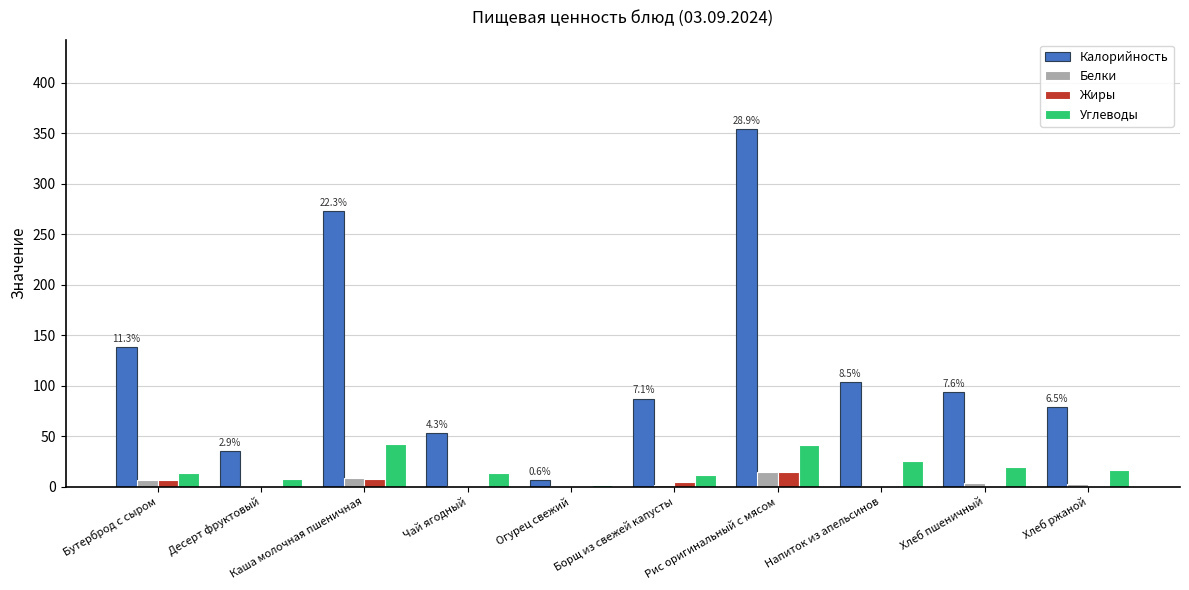

What is the maximum value shown in the chart?

354.3